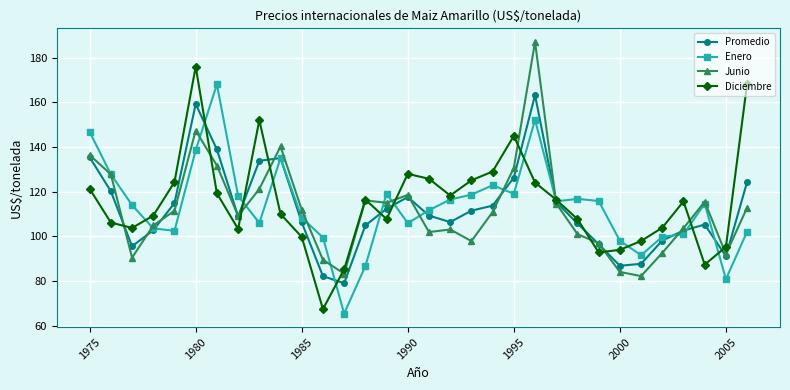

True or false: Junio and Enero intersect in this chart.

True